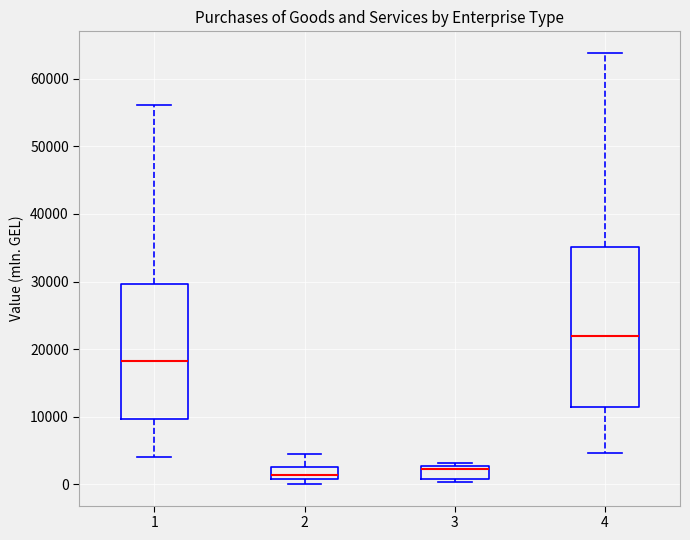

Reading left to right, read every box against the y-axis: the position of its median line, the range the box covers, and the ends of its whiskers. The values are not printed on the chart, so give them approximately, as read against the axis.

1: median 18000, box 10000 to 30000, whiskers 4000 to 56000
2: median 1000 (inside the box), box 1000 to 2000, whiskers 0 to 4000
3: median 2000, box 1000 to 3000, whiskers 0 to 3000 (just above the box's upper edge)
4: median 22000, box 11000 to 35000, whiskers 5000 to 64000